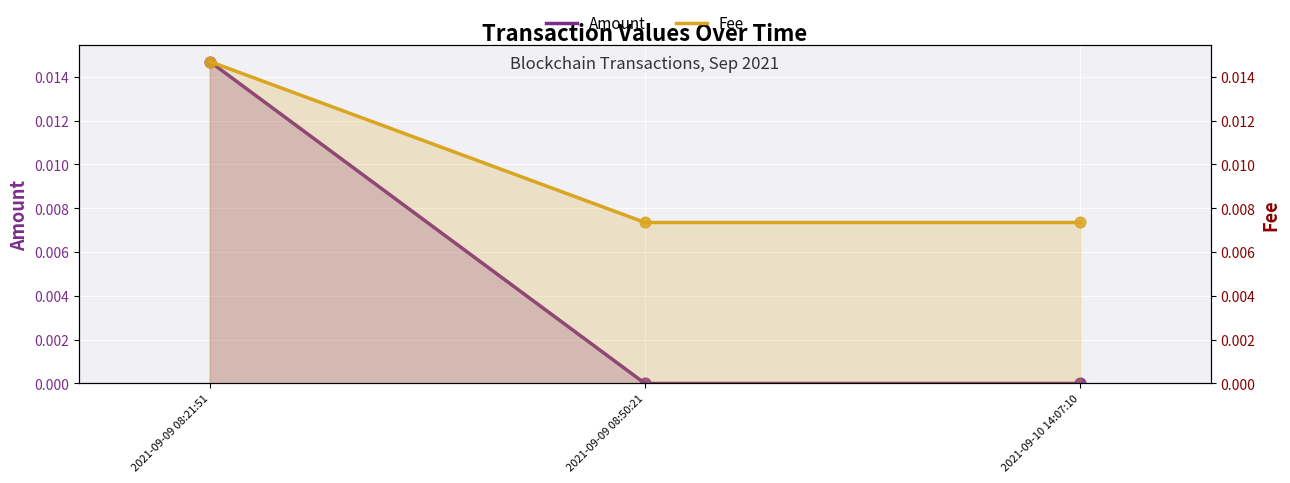

What are all the series names shown in the legend?

Amount, Fee